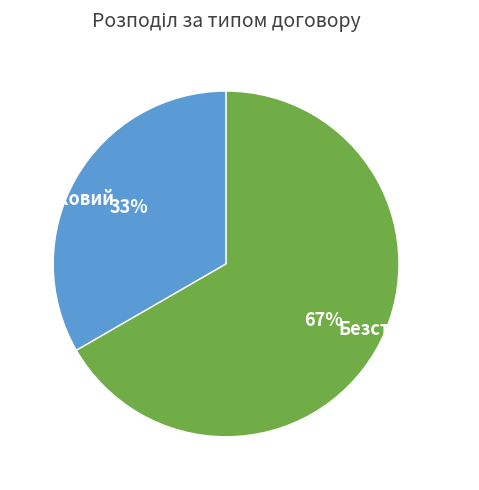

To the nearest percent, what is the average slice percentage?

50%